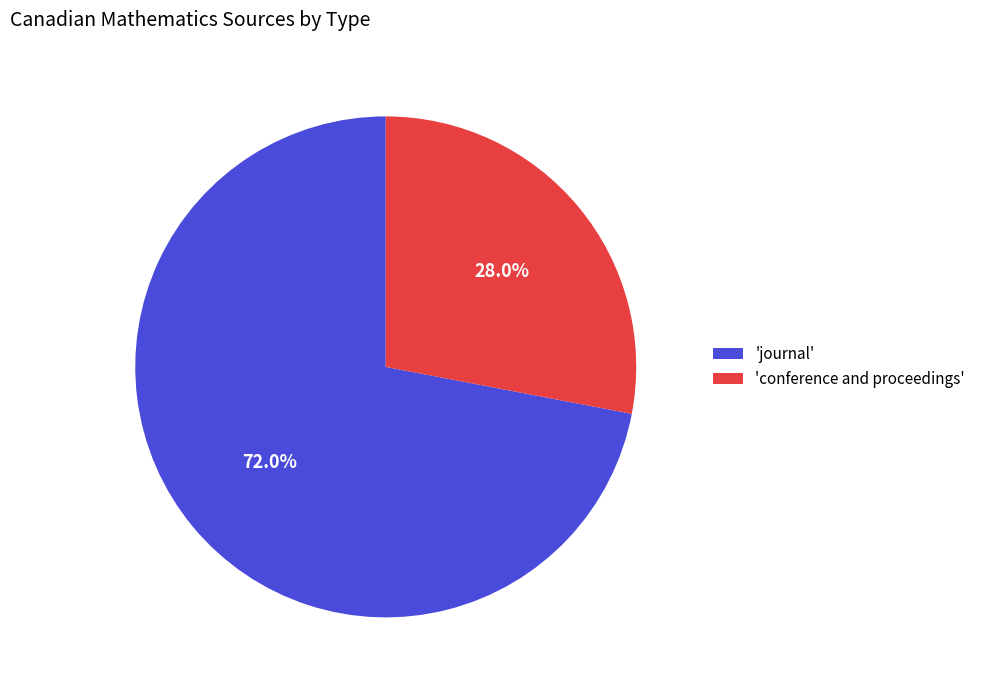

Which category accounts for the majority?

'journal'